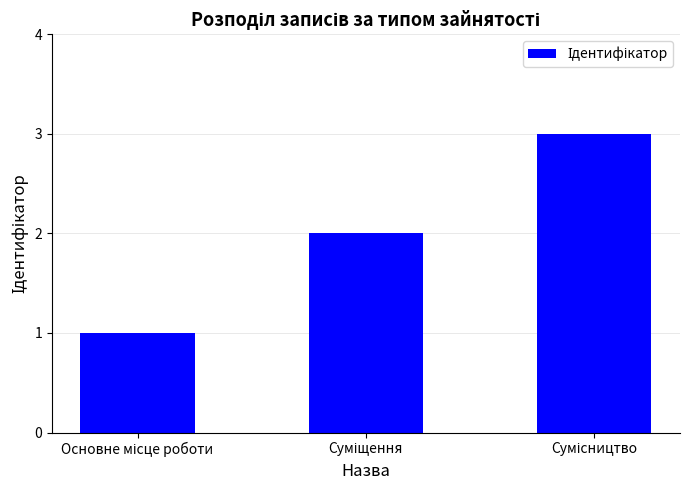

What is the smallest value displayed?

1